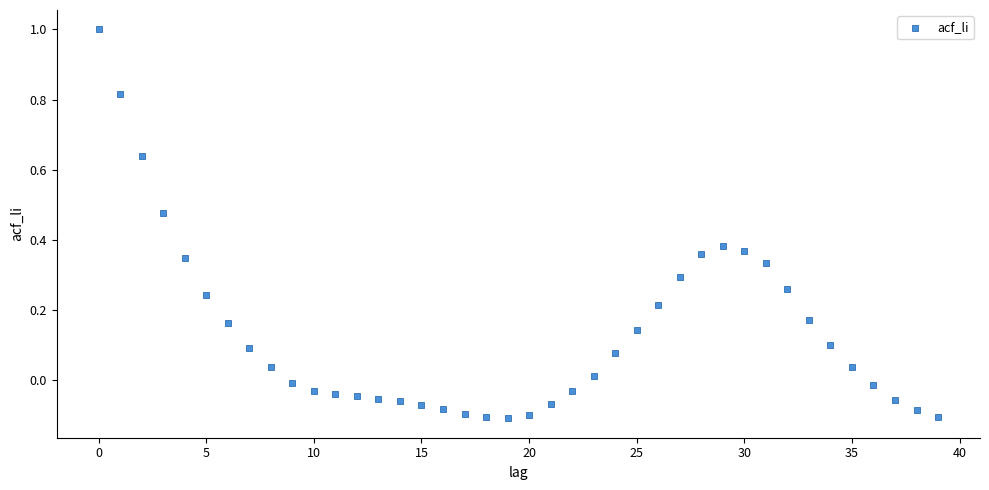

What is the range of Y values (max minus min)?

1.1